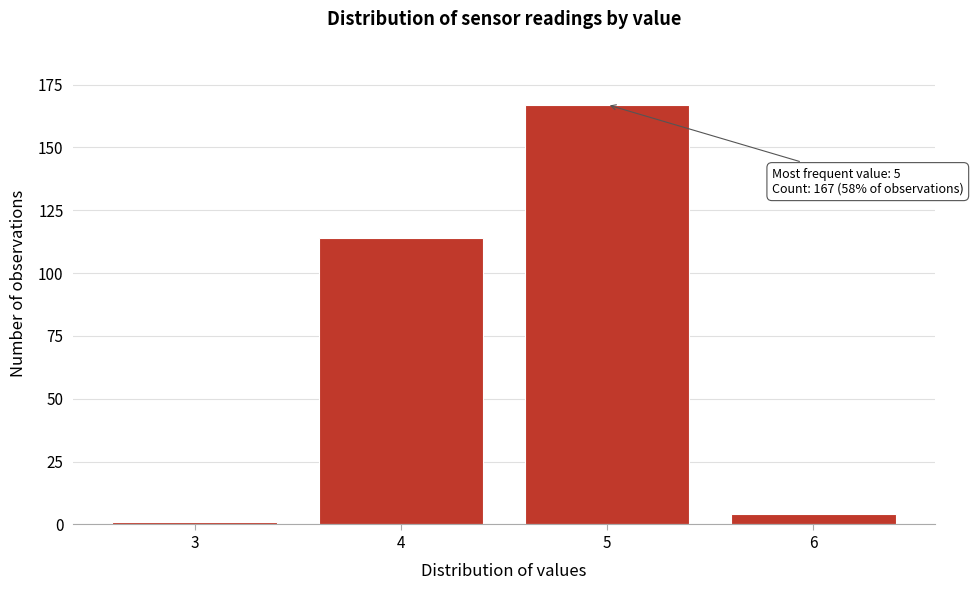

Reading right to left, what are all the values shown in this chart?

6=4	5=167	4=114	3=1